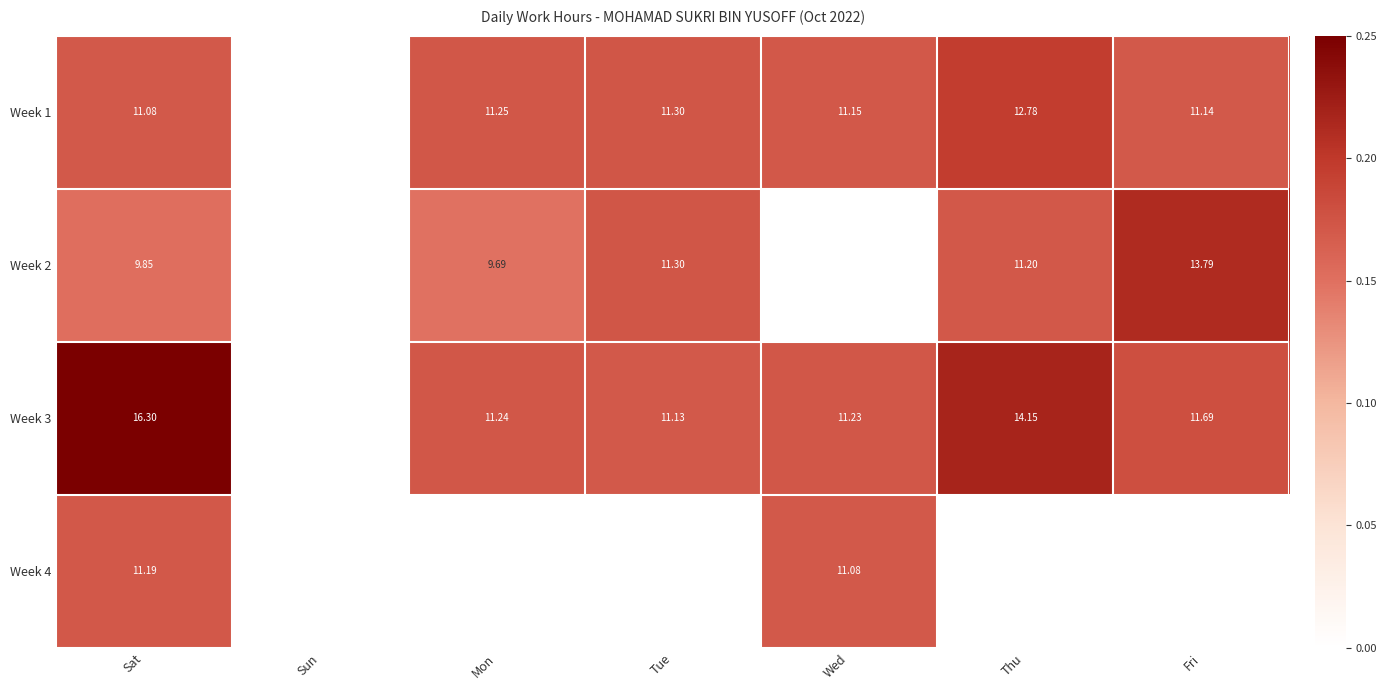

At Wed, list the series in order from largest to smallest.

Week 3, Week 1, Week 4, Week 2